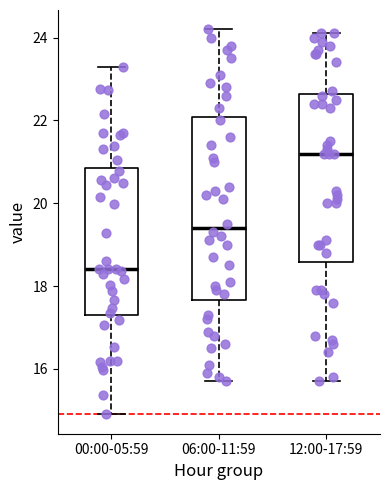

Reading left to right, read every box against the y-axis: the position of its median line, the range the box covers, and the ends of its whiskers. The values are not printed on the chart, so give them approximately, as read against the axis.

00:00-05:59: median 18.4, box 17.4 to 20.8, whiskers 15.0 to 23.4
06:00-11:59: median 19.4, box 17.6 to 22.0, whiskers 15.8 to 24.2
12:00-17:59: median 21.2, box 18.6 to 22.6, whiskers 15.8 to 24.2